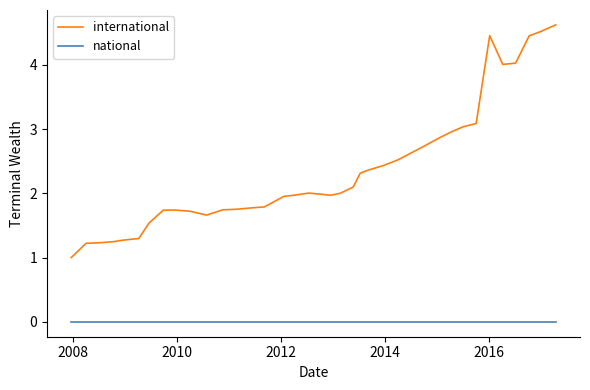

True or false: international and national cross at least once.

False